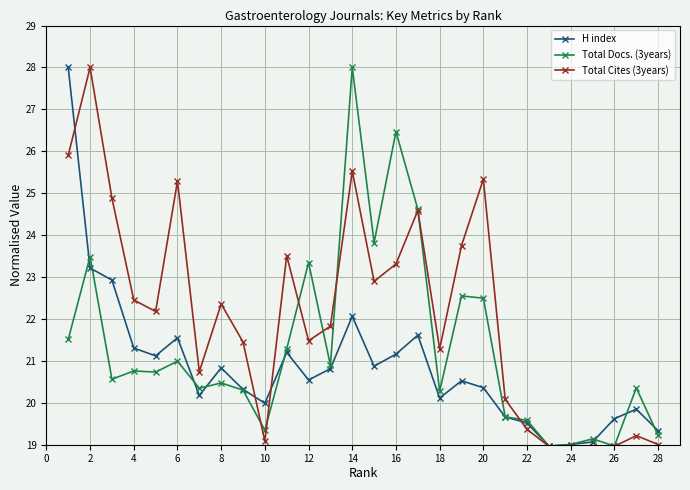

List the series in order of their overall mean, highest first.

Total Cites (3years), Total Docs. (3years), H index